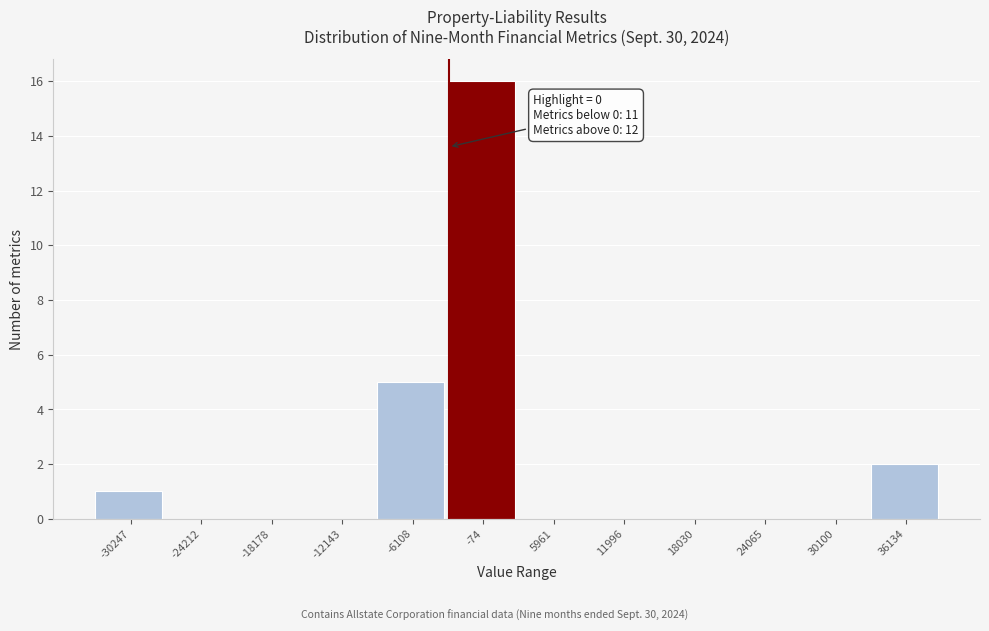

Reading right to left, what are all the values shown in this chart?

36134=2	30100=0	24065=0	18030=0	11996=0	5961=0	-74=16	-6108=5	-12143=0	-18178=0	-24212=0	-30247=1